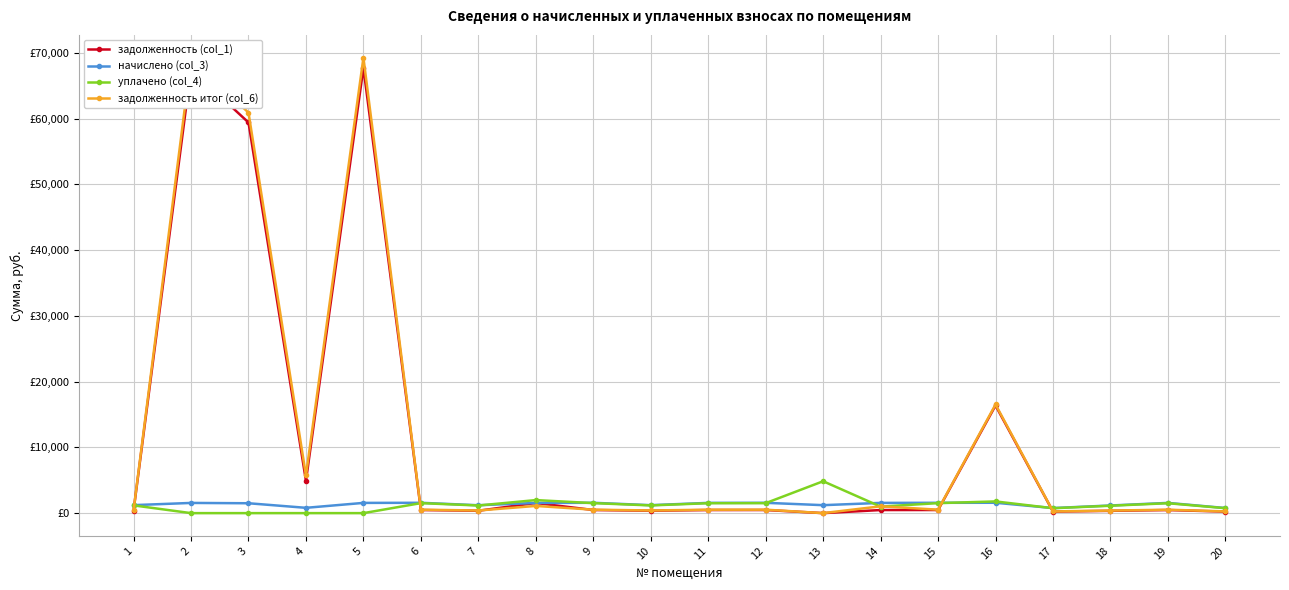

What is the difference between the highest and lowest values at 5?

69256.5